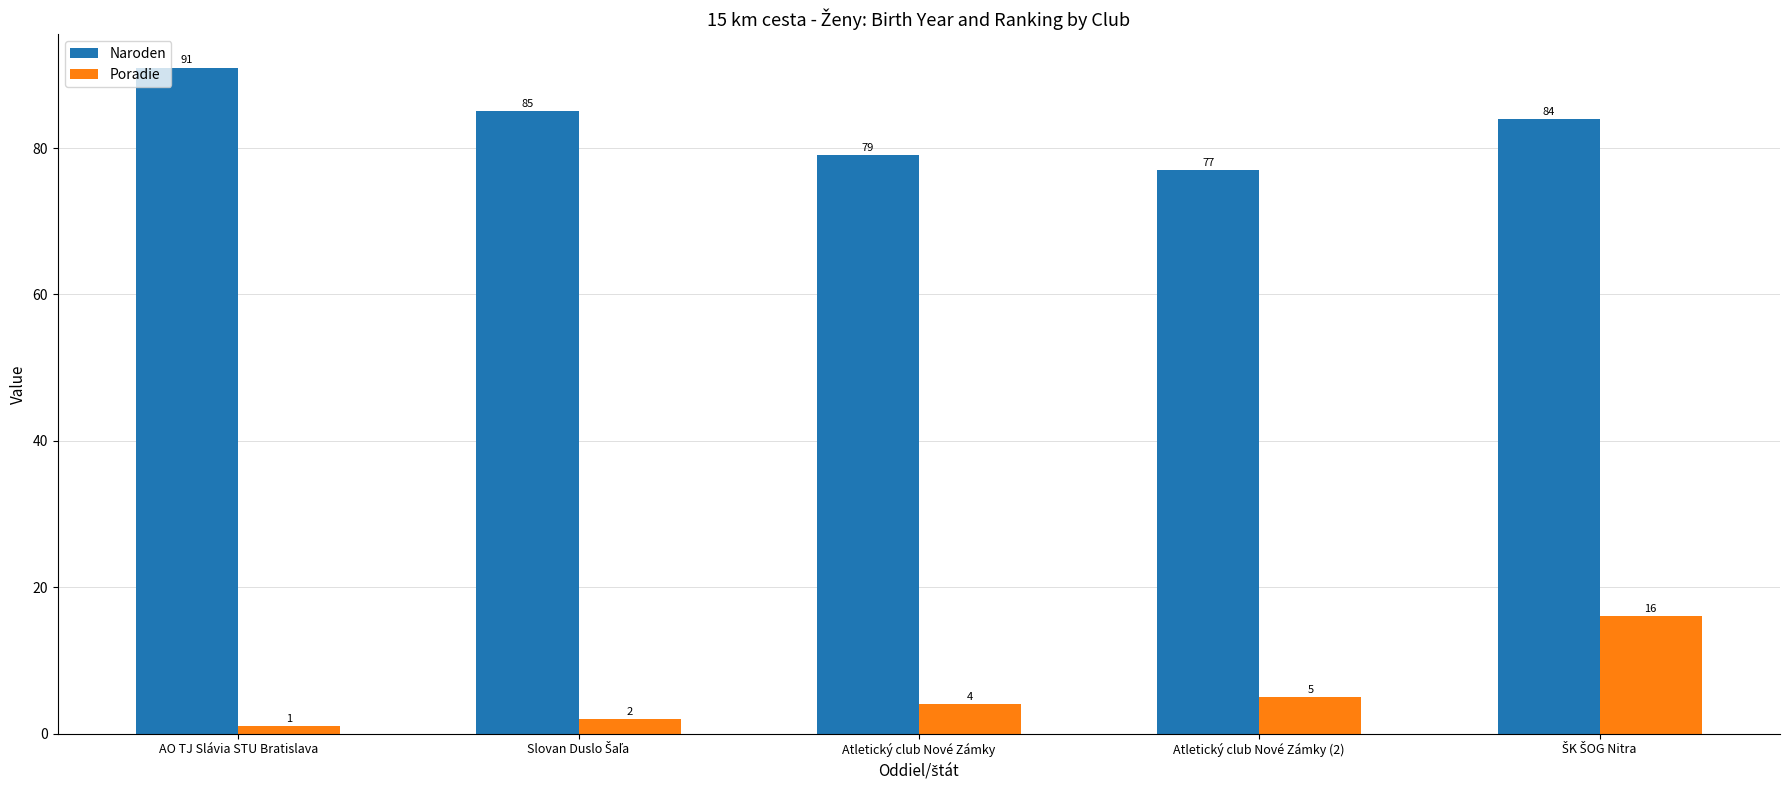

What is the total value across all series at AO TJ Slávia STU Bratislava?

92